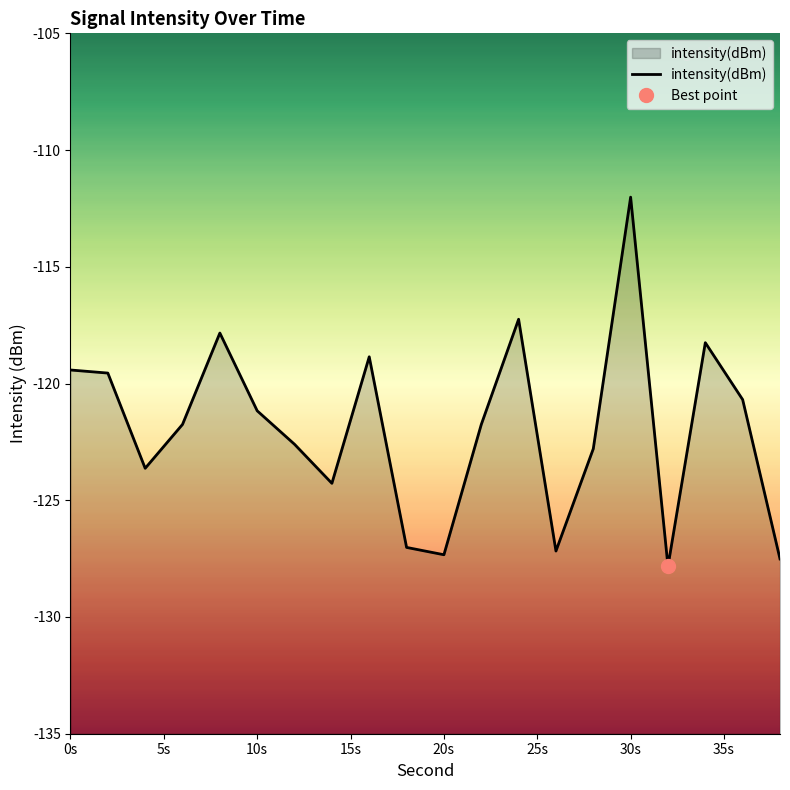

What is the average value?

-121.9